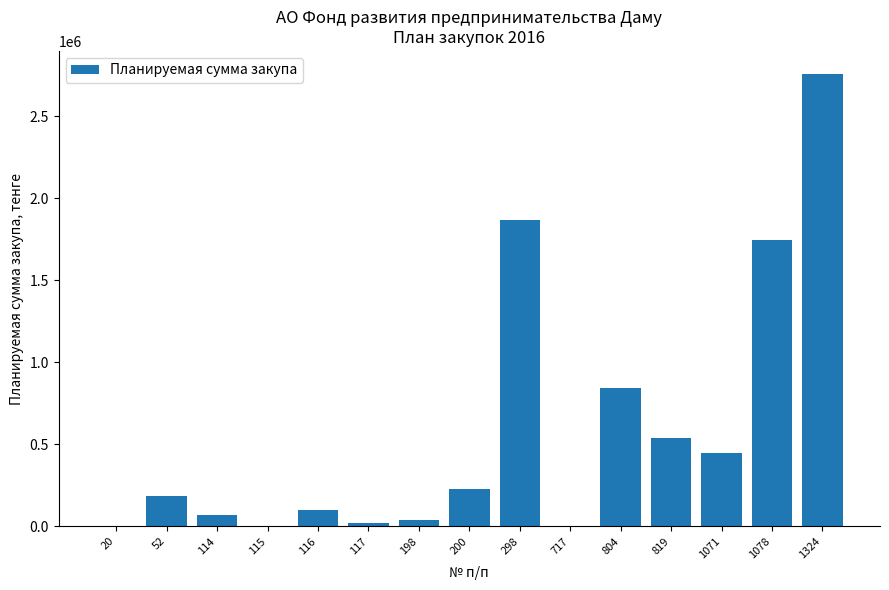

What is the sum of all values?

8827058